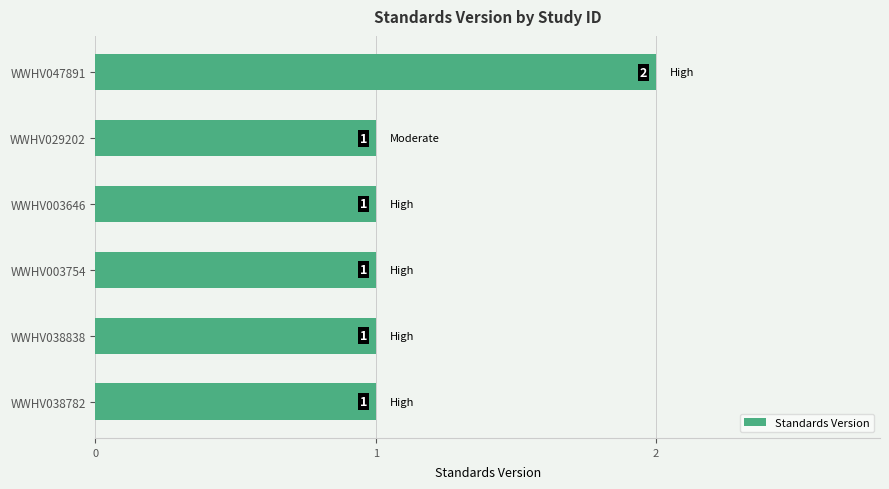

Approximately how many times larger is the value at WWHV003646 compared to WWHV029202?

1.0